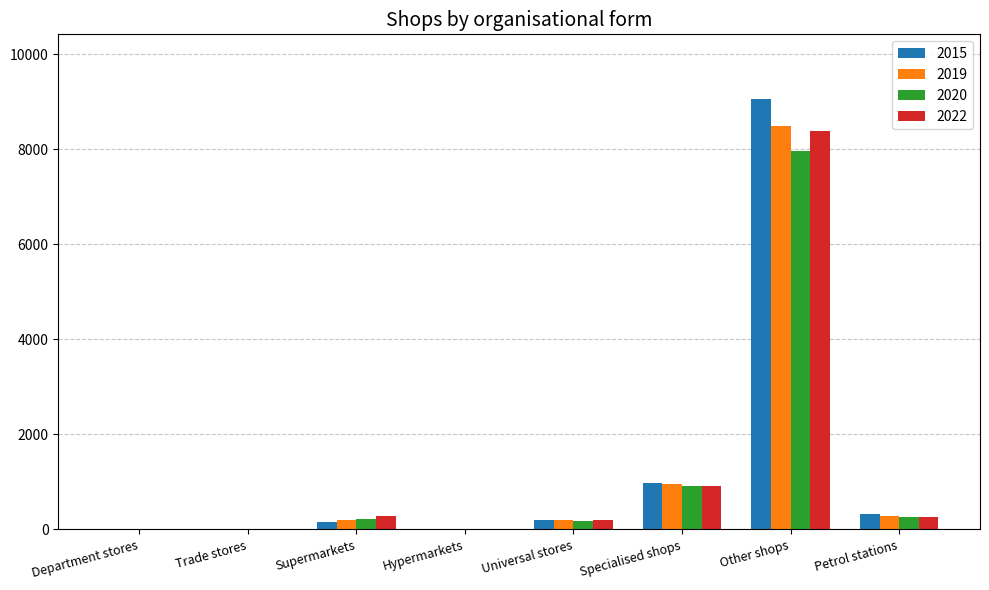

What are all the series names shown in the legend?

2015, 2019, 2020, 2022